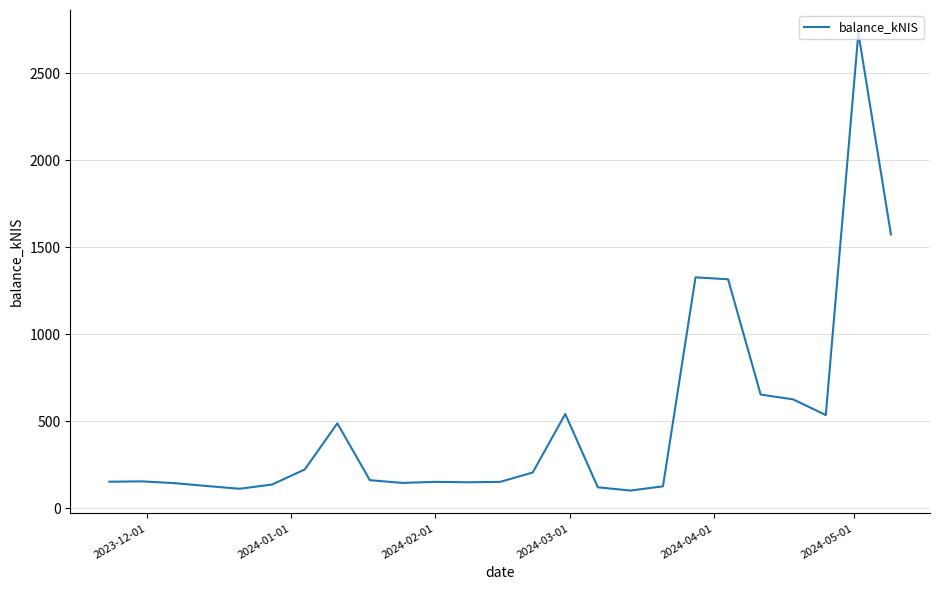

What is the difference between the maximum and minimum values?

2629.7